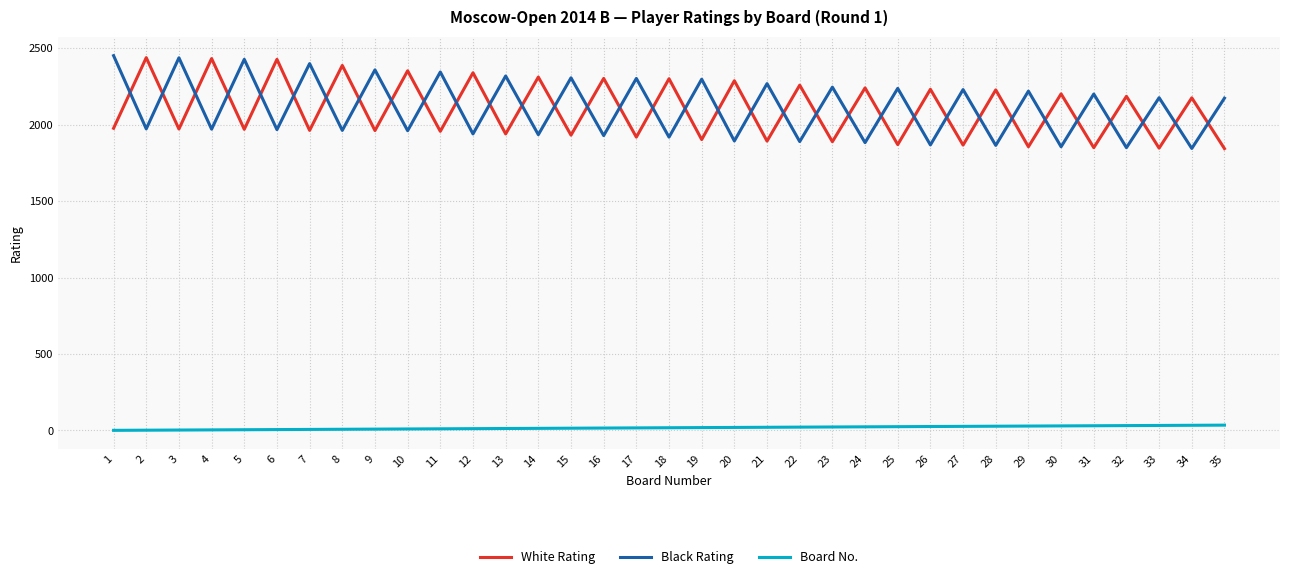

What is the difference between the maximum and minimum values in the White Rating series?

595